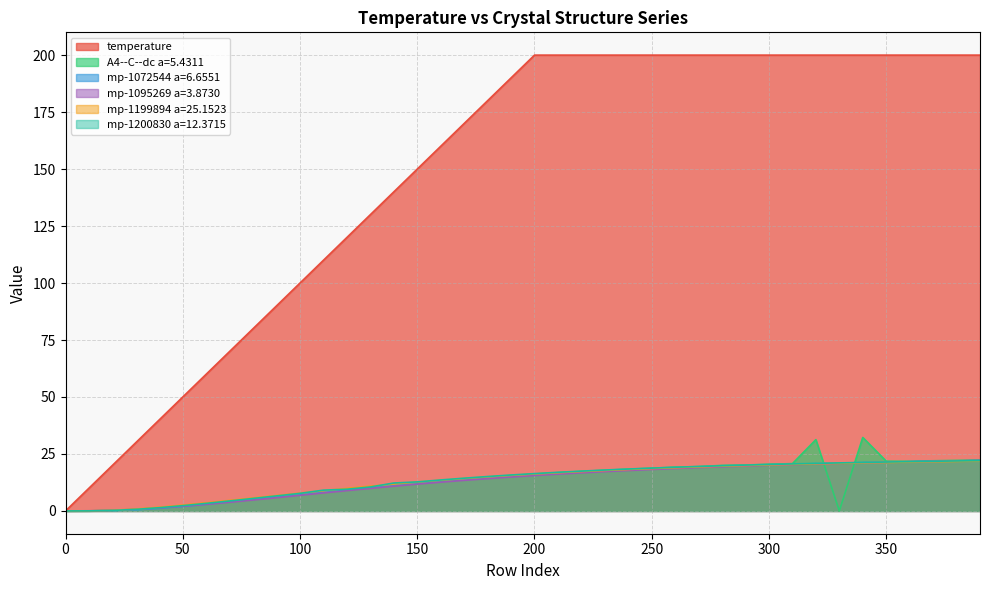

Between 320 and 330, which series saw the biggest shift?

A4--C--dc a=5.4311